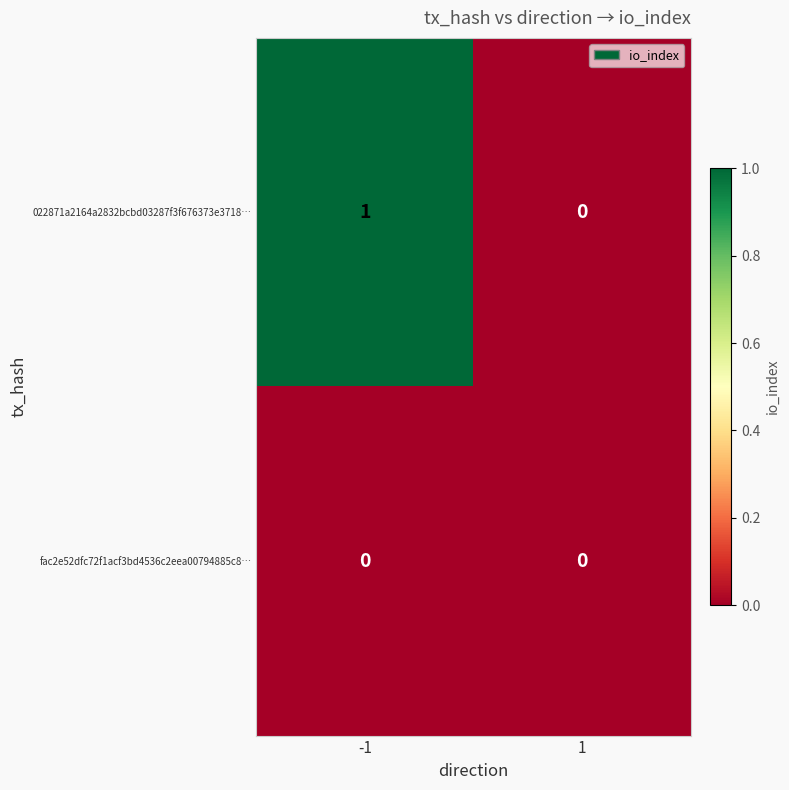

Reading left to right, transcribe all the data shown in this chart.

022871a2164a2832bcbd03287f3f676373e3718…: 1	0
fac2e52dfc72f1acf3bd4536c2eea00794885c8…: 0	0